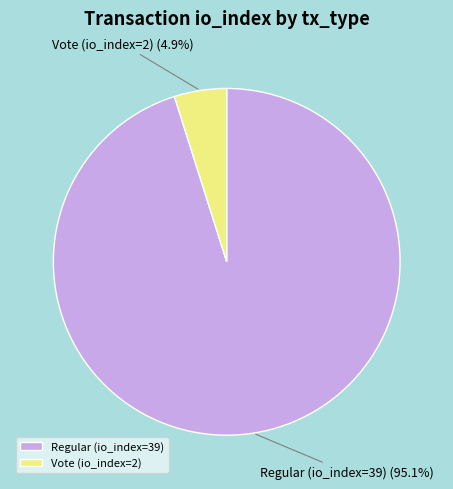

Which category has the smallest portion of the pie?

Vote (io_index=2)